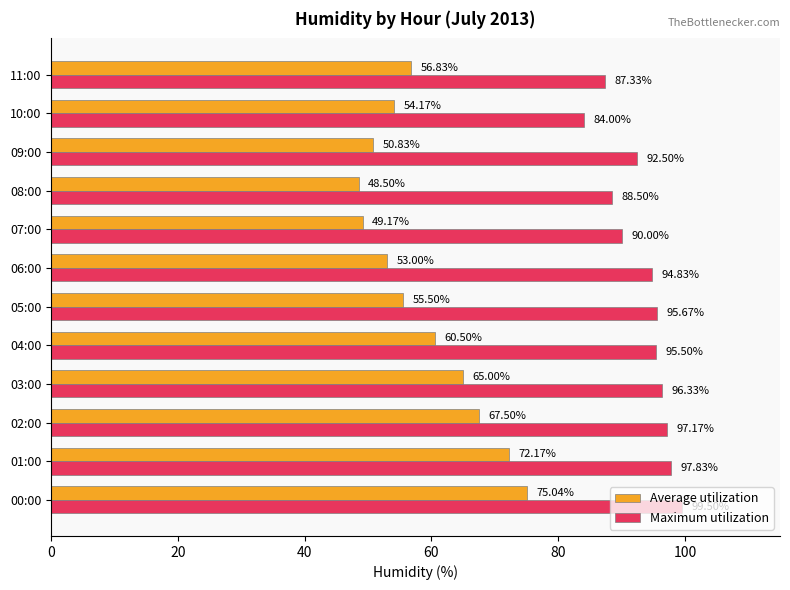

How many values in the Maximum utilization series exceed 95?

6